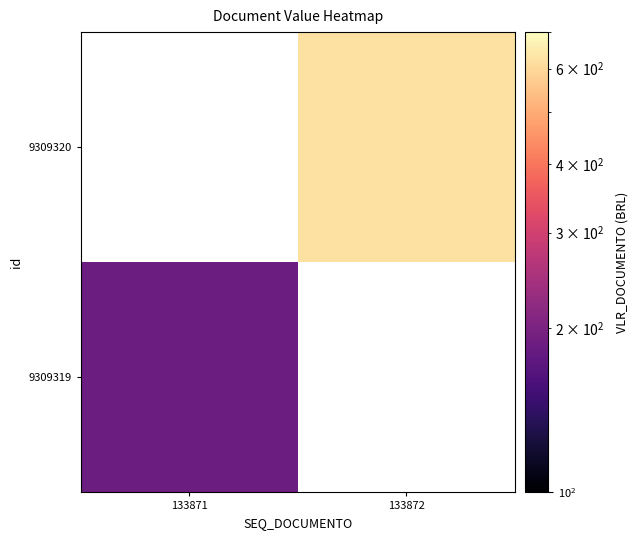

Rank the series by their maximum value, from highest to lowest.

9309319, 9309320